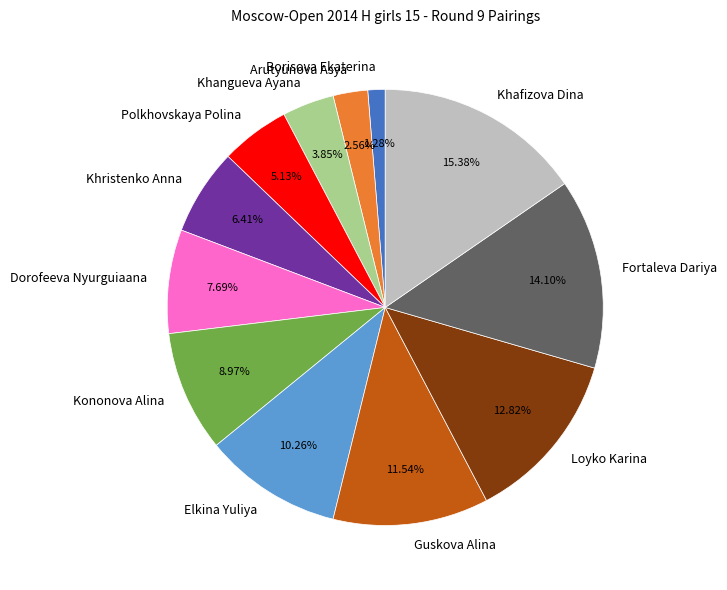

Which category has the smallest portion of the pie?

Borisova Ekaterina